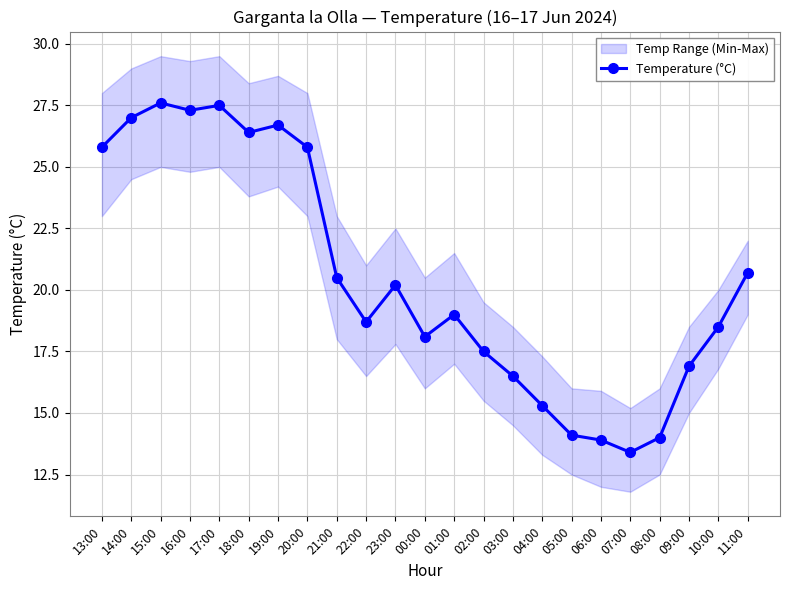

How many data points does each series have?

23